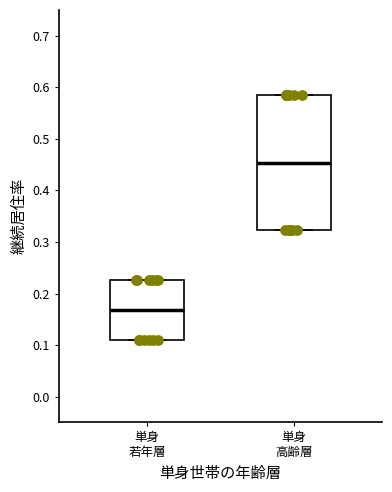

Reading left to right, read every box against the y-axis: the position of its median line, the range the box covers, and the ends of its whiskers. The values are not printed on the chart, so give them approximately, as read against the axis.

単身 若年層: median 0.17, box 0.11 to 0.23, whiskers 0.11 to 0.23
単身 高齢層: median 0.45, box 0.32 to 0.59, whiskers 0.32 to 0.59